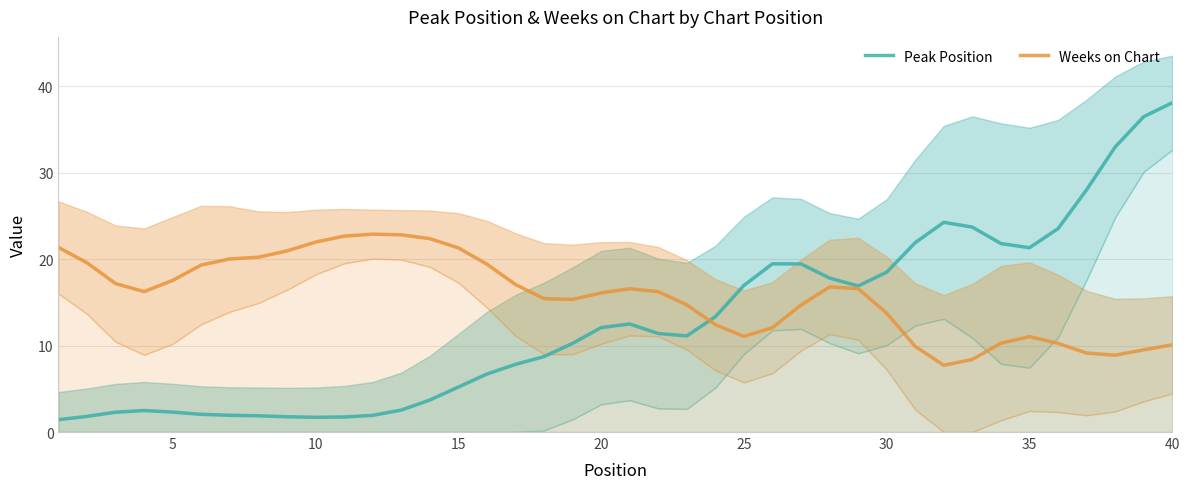

What is the minimum value for Peak Position?

1.4